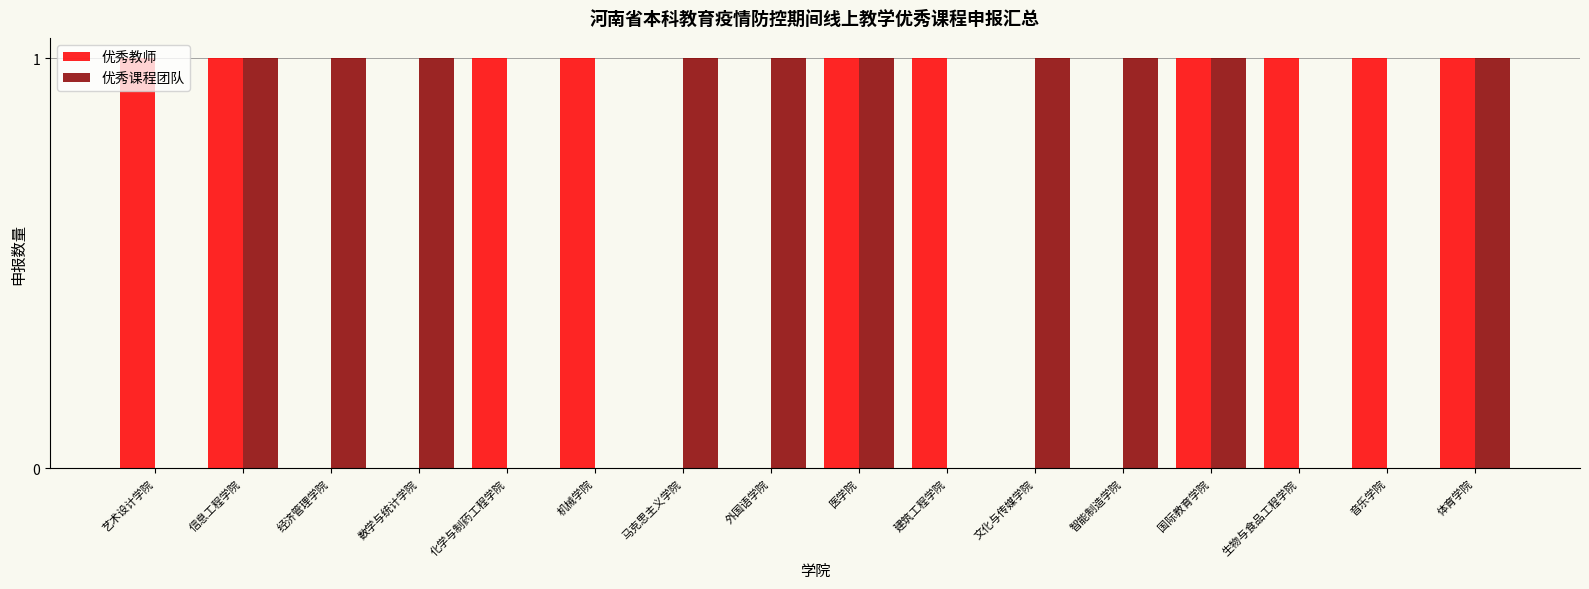

Reading left to right, what are all the values shown in this chart?

优秀教师: 艺术设计学院=1	信息工程学院=1	经济管理学院=0	数学与统计学院=0	化学与制药工程学院=1	机械学院=1	马克思主义学院=0	外国语学院=0	医学院=1	建筑工程学院=1	文化与传媒学院=0	智能制造学院=0	国际教育学院=1	生物与食品工程学院=1	音乐学院=1	体育学院=1
优秀课程团队: 艺术设计学院=0	信息工程学院=1	经济管理学院=1	数学与统计学院=1	化学与制药工程学院=0	机械学院=0	马克思主义学院=1	外国语学院=1	医学院=1	建筑工程学院=0	文化与传媒学院=1	智能制造学院=1	国际教育学院=1	生物与食品工程学院=0	音乐学院=0	体育学院=1